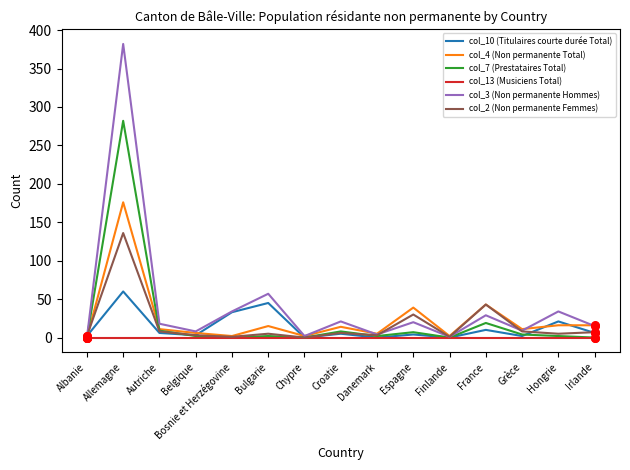

What is the total value across all series at Bosnie et Herzégovine?

70